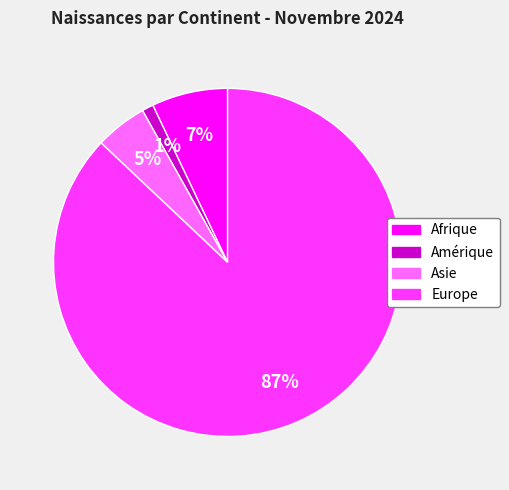

Is there a majority slice in this chart?

Yes